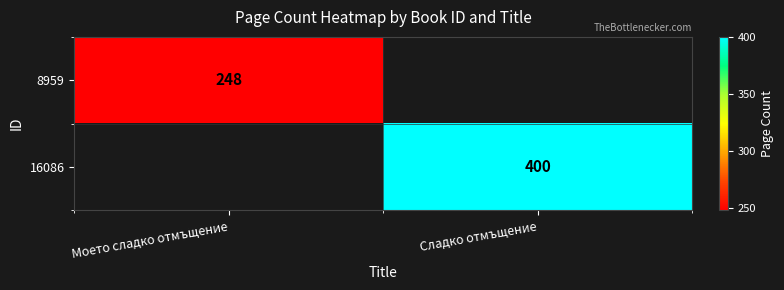

The value of 16086 at Сладко отмъщение is 400. True or false?

True